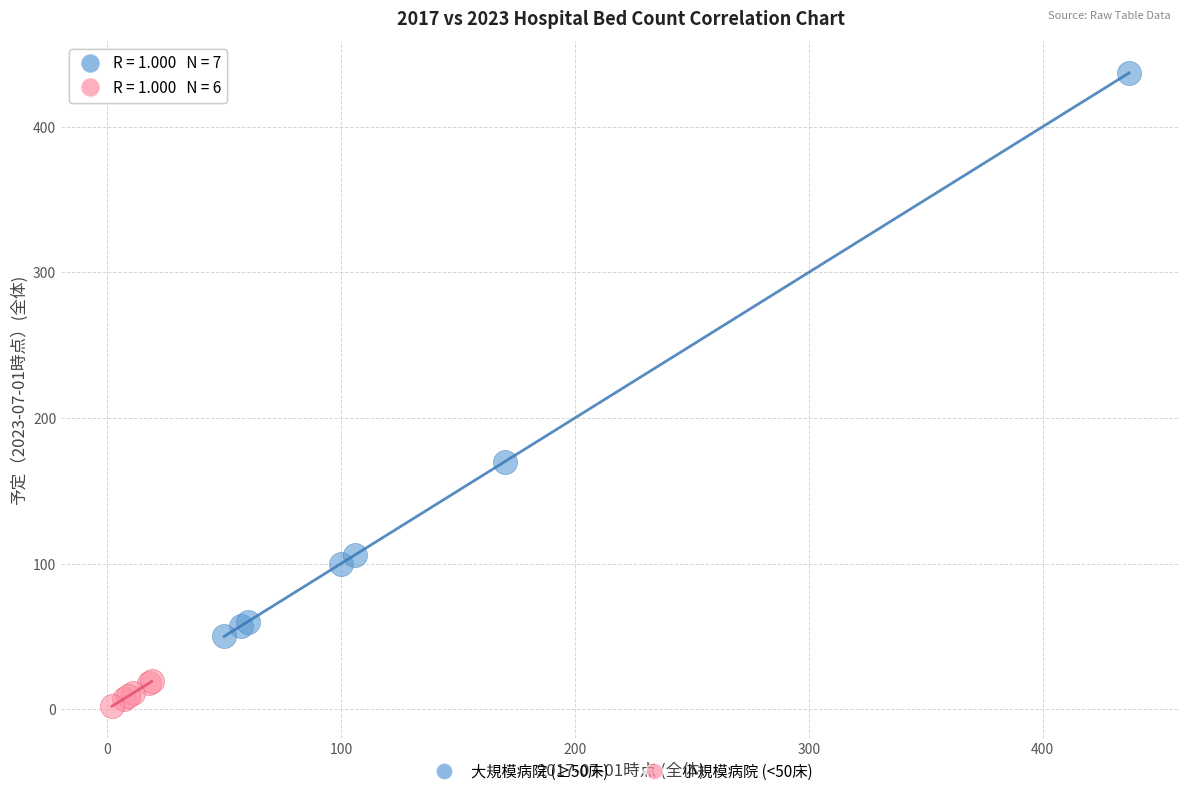

Which series contains the highest Y value?

大規模病院 (≥50床)